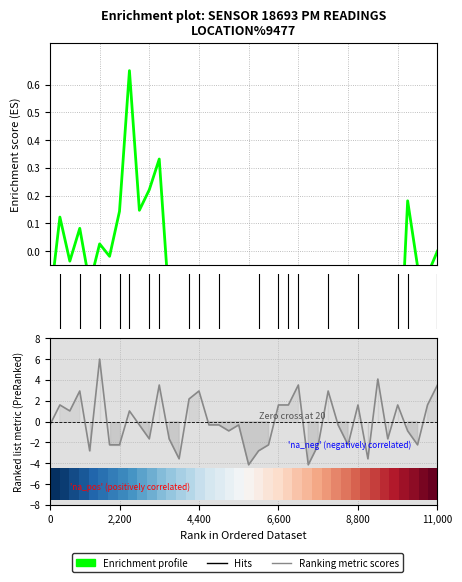

How many categories are shown in the chart?

40